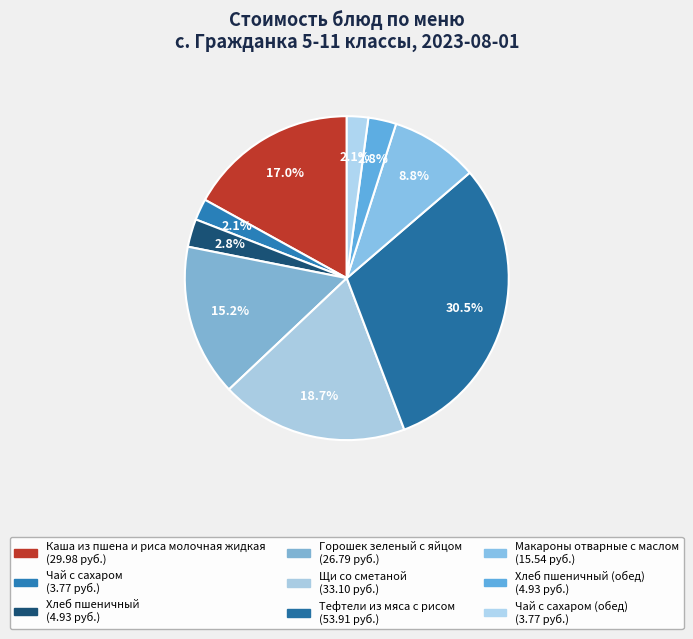

Which category has the biggest portion of the pie?

Тефтели из мяса с рисом